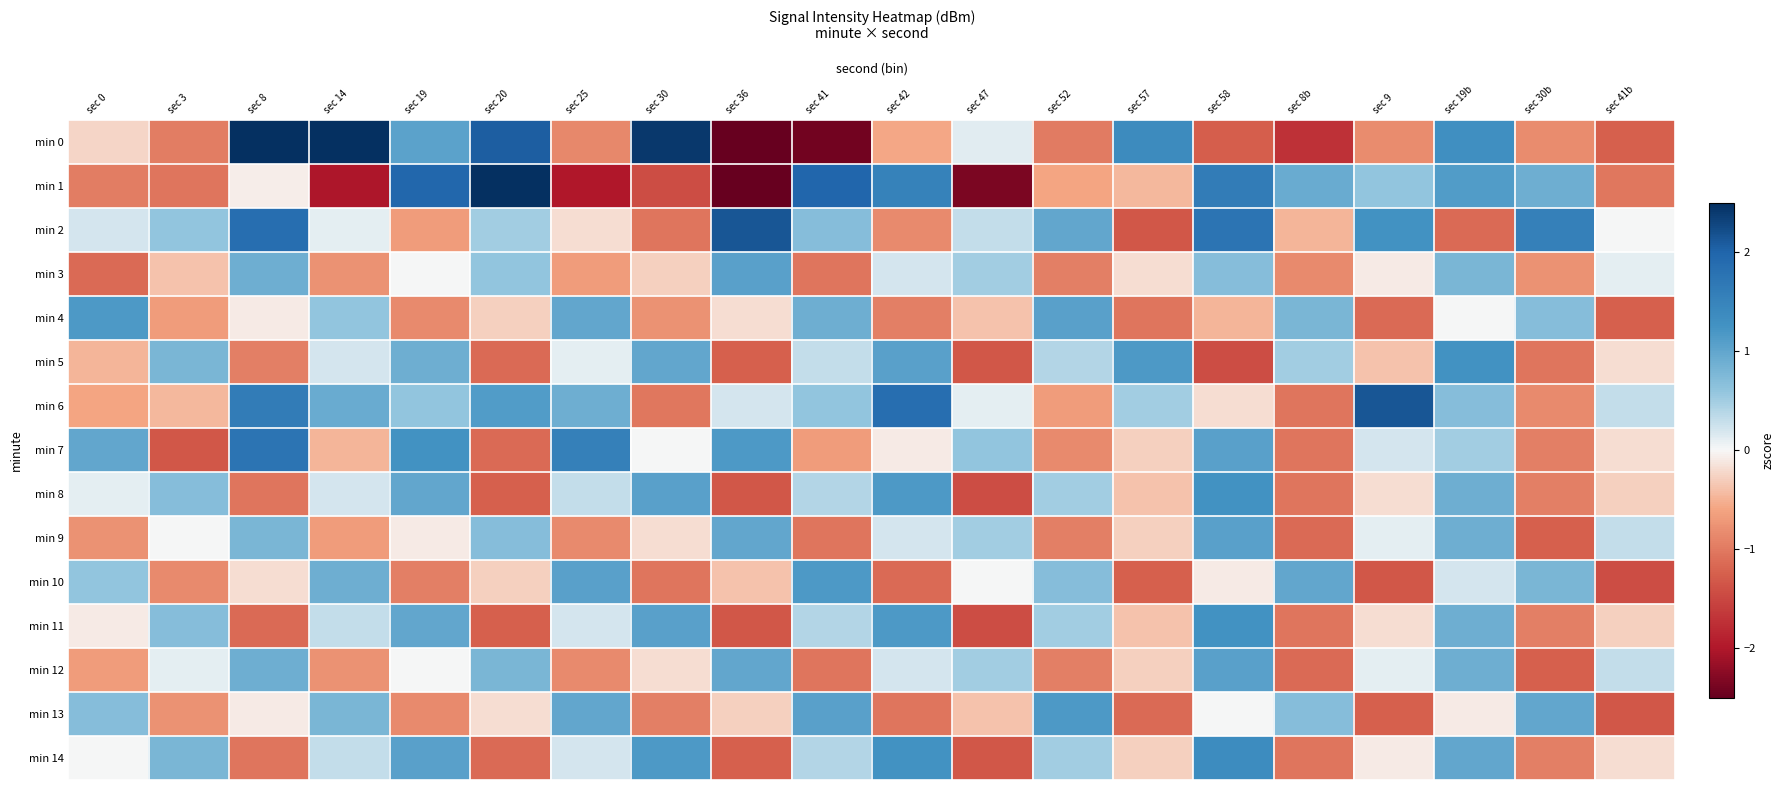

Reading left to right, extract all data points from this chart.

min 0: sec 0=-0.2	sec 3=-1.0	sec 8=2.6	sec 14=2.7	sec 19=1.0	sec 20=2.1	sec 25=-0.9	sec 30=2.4	sec 36=-2.7	sec 41=-2.4	sec 42=-0.6	sec 47=0.1	sec 52=-1.0	sec 57=1.4	sec 58=-1.3	sec 8b=-1.7	sec 9=-0.8	sec 19b=1.3	sec 30b=-0.8	sec 41b=-1.2
min 1: sec 0=-1.0	sec 3=-1.0	sec 8=-0.1	sec 14=-2.0	sec 19=2.0	sec 20=2.7	sec 25=-2.0	sec 30=-1.4	sec 36=-2.5	sec 41=2.0	sec 42=1.5	sec 47=-2.3	sec 52=-0.6	sec 57=-0.5	sec 58=1.6	sec 8b=0.9	sec 9=0.6	sec 19b=1.1	sec 30b=0.9	sec 41b=-1.0
min 2: sec 0=0.2	sec 3=0.6	sec 8=1.8	sec 14=0.1	sec 19=-0.7	sec 20=0.5	sec 25=-0.2	sec 30=-1.1	sec 36=2.1	sec 41=0.7	sec 42=-0.9	sec 47=0.3	sec 52=1.0	sec 57=-1.3	sec 58=1.8	sec 8b=-0.5	sec 9=1.3	sec 19b=-1.1	sec 30b=1.6	sec 41b=0.0
min 3: sec 0=-1.1	sec 3=-0.4	sec 8=0.9	sec 14=-0.8	sec 19=0.0	sec 20=0.6	sec 25=-0.7	sec 30=-0.3	sec 36=1.1	sec 41=-1.1	sec 42=0.2	sec 47=0.5	sec 52=-1.0	sec 57=-0.2	sec 58=0.7	sec 8b=-0.9	sec 9=-0.1	sec 19b=0.8	sec 30b=-0.8	sec 41b=0.1
min 4: sec 0=1.2	sec 3=-0.7	sec 8=-0.1	sec 14=0.6	sec 19=-0.9	sec 20=-0.3	sec 25=1.0	sec 30=-0.8	sec 36=-0.2	sec 41=0.9	sec 42=-1.0	sec 47=-0.4	sec 52=1.1	sec 57=-1.1	sec 58=-0.5	sec 8b=0.8	sec 9=-1.1	sec 19b=0.0	sec 30b=0.7	sec 41b=-1.2
min 5: sec 0=-0.5	sec 3=0.8	sec 8=-1.0	sec 14=0.2	sec 19=0.9	sec 20=-1.1	sec 25=0.1	sec 30=1.0	sec 36=-1.2	sec 41=0.3	sec 42=1.1	sec 47=-1.3	sec 52=0.4	sec 57=1.2	sec 58=-1.4	sec 8b=0.5	sec 9=-0.4	sec 19b=1.3	sec 30b=-1.1	sec 41b=-0.2
min 6: sec 0=-0.6	sec 3=-0.5	sec 8=1.6	sec 14=0.9	sec 19=0.6	sec 20=1.1	sec 25=0.9	sec 30=-1.0	sec 36=0.2	sec 41=0.6	sec 42=1.8	sec 47=0.1	sec 52=-0.7	sec 57=0.5	sec 58=-0.2	sec 8b=-1.1	sec 9=2.1	sec 19b=0.7	sec 30b=-0.9	sec 41b=0.3
min 7: sec 0=1.0	sec 3=-1.3	sec 8=1.8	sec 14=-0.5	sec 19=1.3	sec 20=-1.1	sec 25=1.6	sec 30=0.0	sec 36=1.2	sec 41=-0.7	sec 42=-0.1	sec 47=0.6	sec 52=-0.9	sec 57=-0.3	sec 58=1.1	sec 8b=-1.1	sec 9=0.2	sec 19b=0.5	sec 30b=-1.0	sec 41b=-0.2
min 8: sec 0=0.1	sec 3=0.7	sec 8=-1.1	sec 14=0.2	sec 19=1.0	sec 20=-1.2	sec 25=0.3	sec 30=1.1	sec 36=-1.3	sec 41=0.4	sec 42=1.2	sec 47=-1.4	sec 52=0.5	sec 57=-0.4	sec 58=1.3	sec 8b=-1.1	sec 9=-0.2	sec 19b=0.9	sec 30b=-1.0	sec 41b=-0.3
min 9: sec 0=-0.8	sec 3=0.0	sec 8=0.8	sec 14=-0.7	sec 19=-0.1	sec 20=0.7	sec 25=-0.9	sec 30=-0.2	sec 36=1.0	sec 41=-1.1	sec 42=0.2	sec 47=0.5	sec 52=-1.0	sec 57=-0.3	sec 58=1.1	sec 8b=-1.1	sec 9=0.1	sec 19b=0.9	sec 30b=-1.2	sec 41b=0.3
min 10: sec 0=0.6	sec 3=-0.9	sec 8=-0.2	sec 14=0.9	sec 19=-1.0	sec 20=-0.3	sec 25=1.1	sec 30=-1.1	sec 36=-0.4	sec 41=1.2	sec 42=-1.1	sec 47=0.0	sec 52=0.7	sec 57=-1.2	sec 58=-0.1	sec 8b=1.0	sec 9=-1.3	sec 19b=0.2	sec 30b=0.8	sec 41b=-1.4
min 11: sec 0=-0.1	sec 3=0.7	sec 8=-1.1	sec 14=0.3	sec 19=1.0	sec 20=-1.2	sec 25=0.2	sec 30=1.1	sec 36=-1.3	sec 41=0.4	sec 42=1.2	sec 47=-1.4	sec 52=0.5	sec 57=-0.4	sec 58=1.3	sec 8b=-1.1	sec 9=-0.2	sec 19b=0.9	sec 30b=-1.0	sec 41b=-0.3
min 12: sec 0=-0.7	sec 3=0.1	sec 8=0.9	sec 14=-0.8	sec 19=0.0	sec 20=0.8	sec 25=-0.9	sec 30=-0.2	sec 36=1.0	sec 41=-1.1	sec 42=0.2	sec 47=0.5	sec 52=-1.0	sec 57=-0.3	sec 58=1.1	sec 8b=-1.1	sec 9=0.1	sec 19b=0.9	sec 30b=-1.2	sec 41b=0.3
min 13: sec 0=0.7	sec 3=-0.8	sec 8=-0.1	sec 14=0.8	sec 19=-0.9	sec 20=-0.2	sec 25=1.0	sec 30=-1.0	sec 36=-0.3	sec 41=1.1	sec 42=-1.1	sec 47=-0.4	sec 52=1.2	sec 57=-1.1	sec 58=0.0	sec 8b=0.7	sec 9=-1.2	sec 19b=-0.1	sec 30b=1.0	sec 41b=-1.3
min 14: sec 0=0.0	sec 3=0.8	sec 8=-1.1	sec 14=0.3	sec 19=1.1	sec 20=-1.1	sec 25=0.2	sec 30=1.2	sec 36=-1.2	sec 41=0.4	sec 42=1.3	sec 47=-1.3	sec 52=0.5	sec 57=-0.3	sec 58=1.4	sec 8b=-1.1	sec 9=-0.1	sec 19b=1.0	sec 30b=-1.0	sec 41b=-0.2